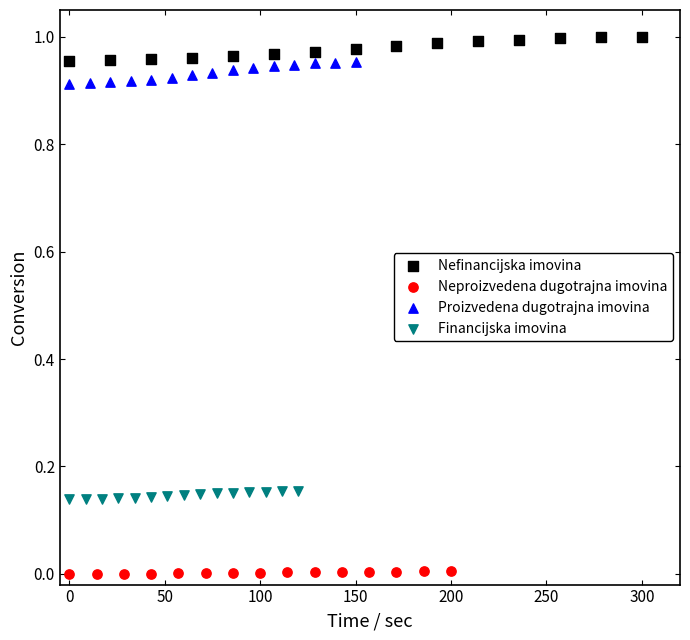

Which series contains the highest Y value?

Nefinancijska imovina